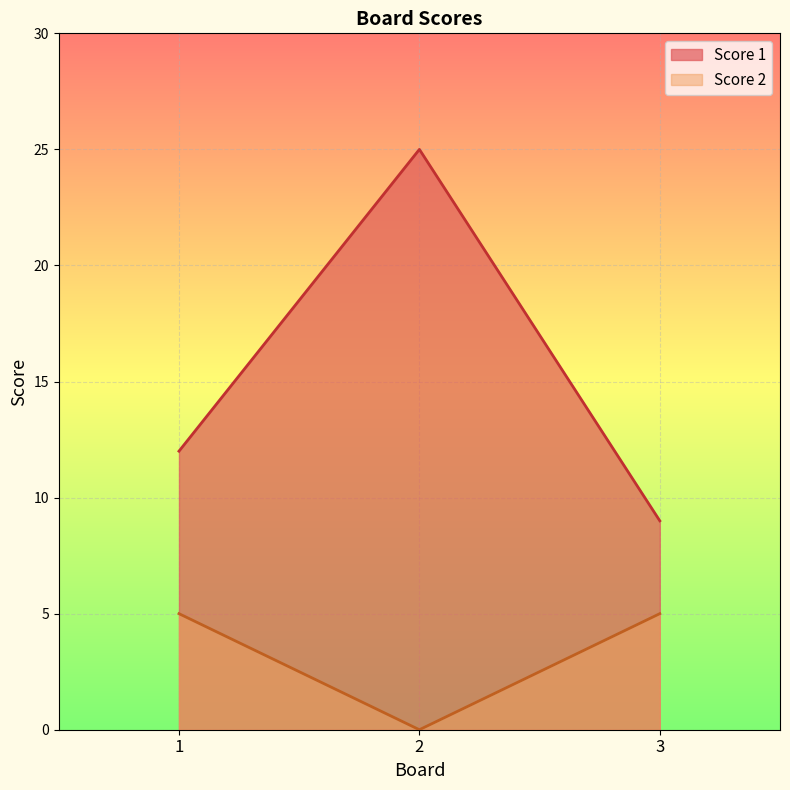

What is the highest value of the Score 1 series?

25